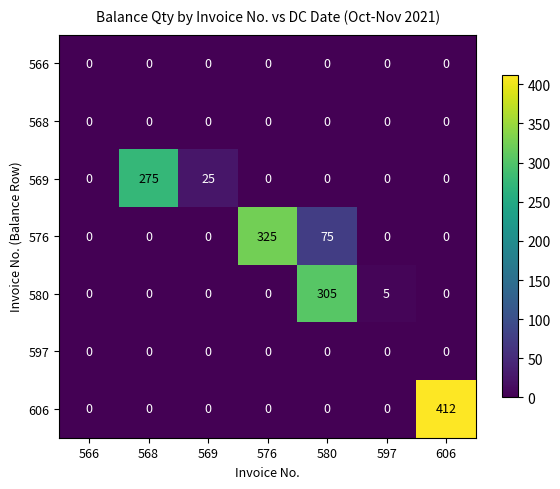

Which category has the highest value across all series?

606